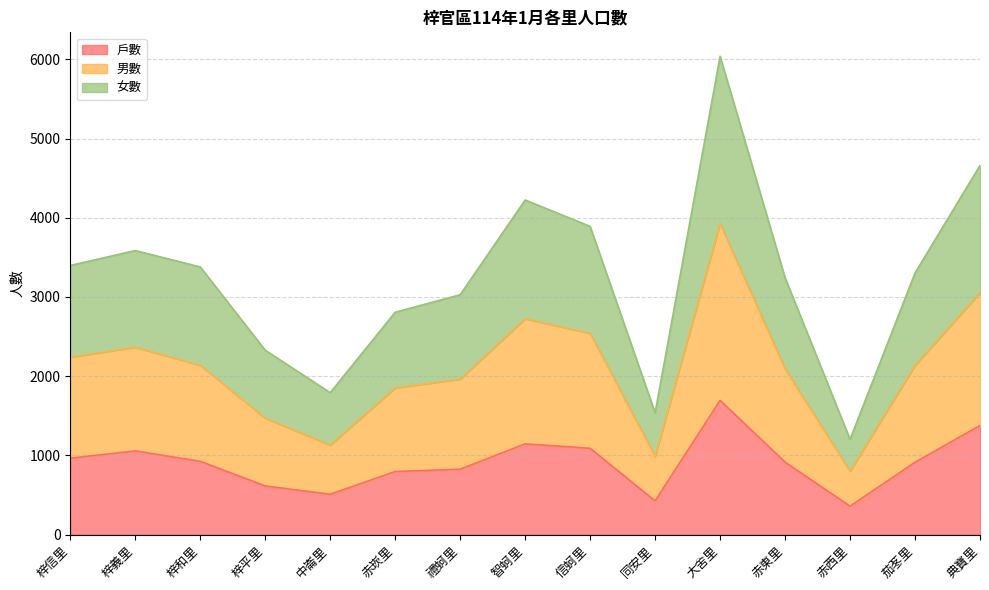

Does the chart display data point markers on the line(s)?

No